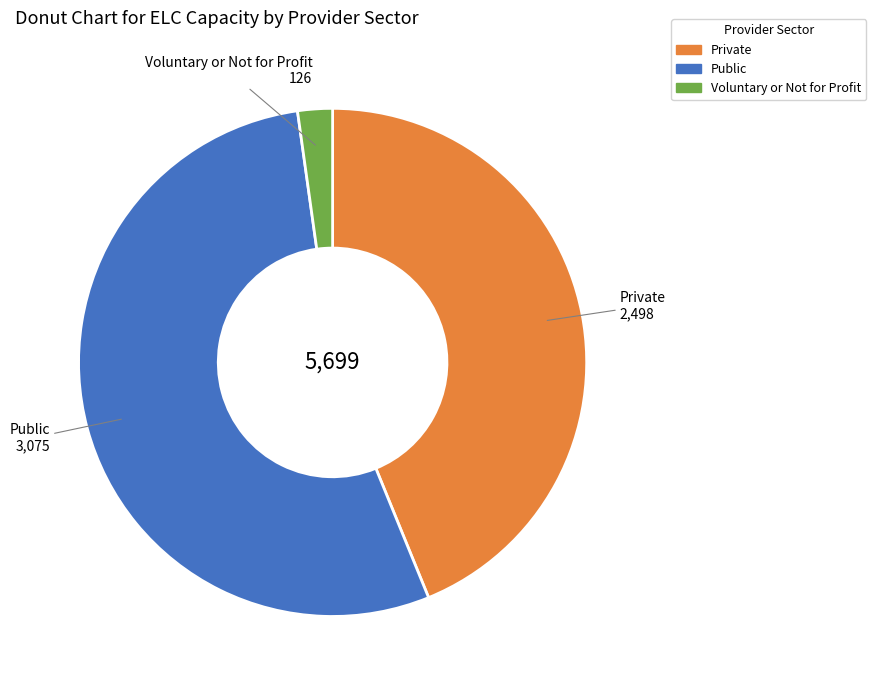

Approximately how many times larger is the value at Public compared to Voluntary or Not for Profit?

24.4